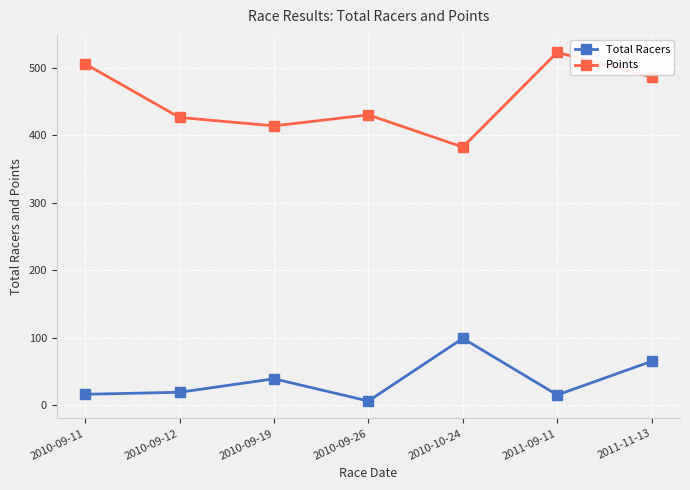

Rank the series by their average value, from lowest to highest.

Total Racers, Points